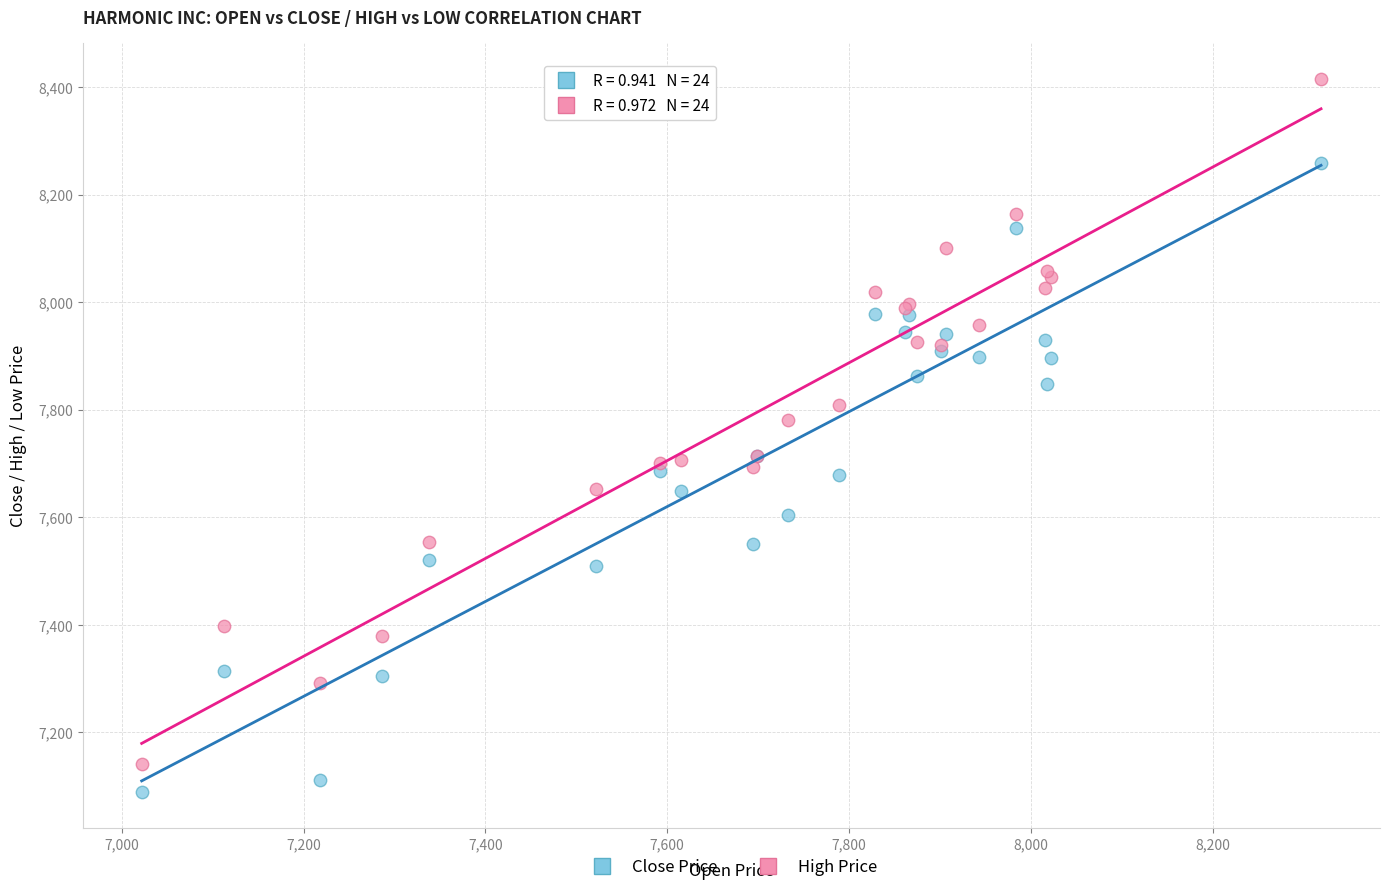

Which series contains the lowest Y value?

Close Price